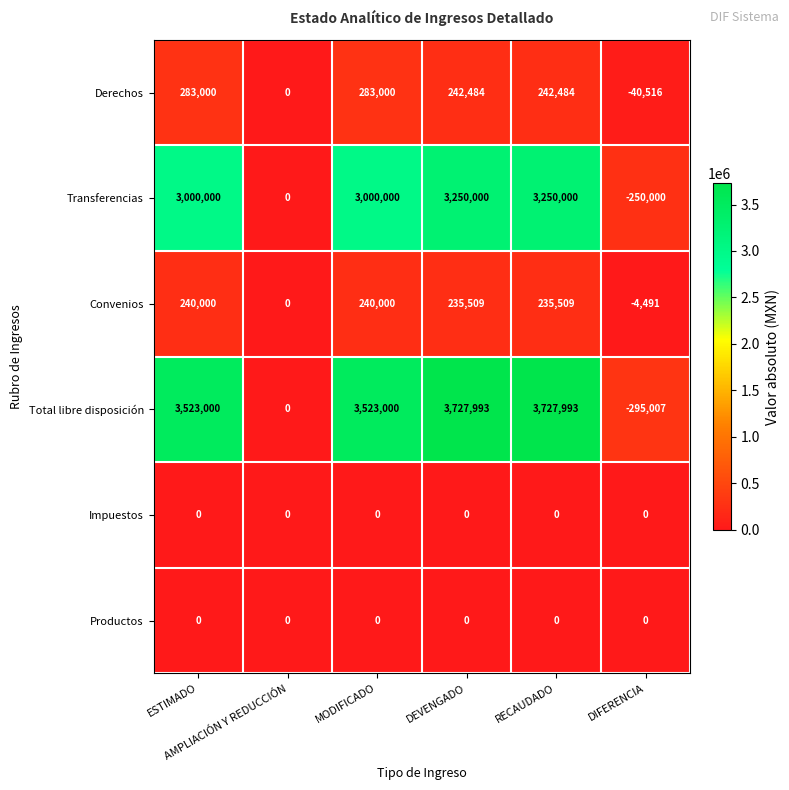

Which series has the largest total across all categories?

Total libre disposición